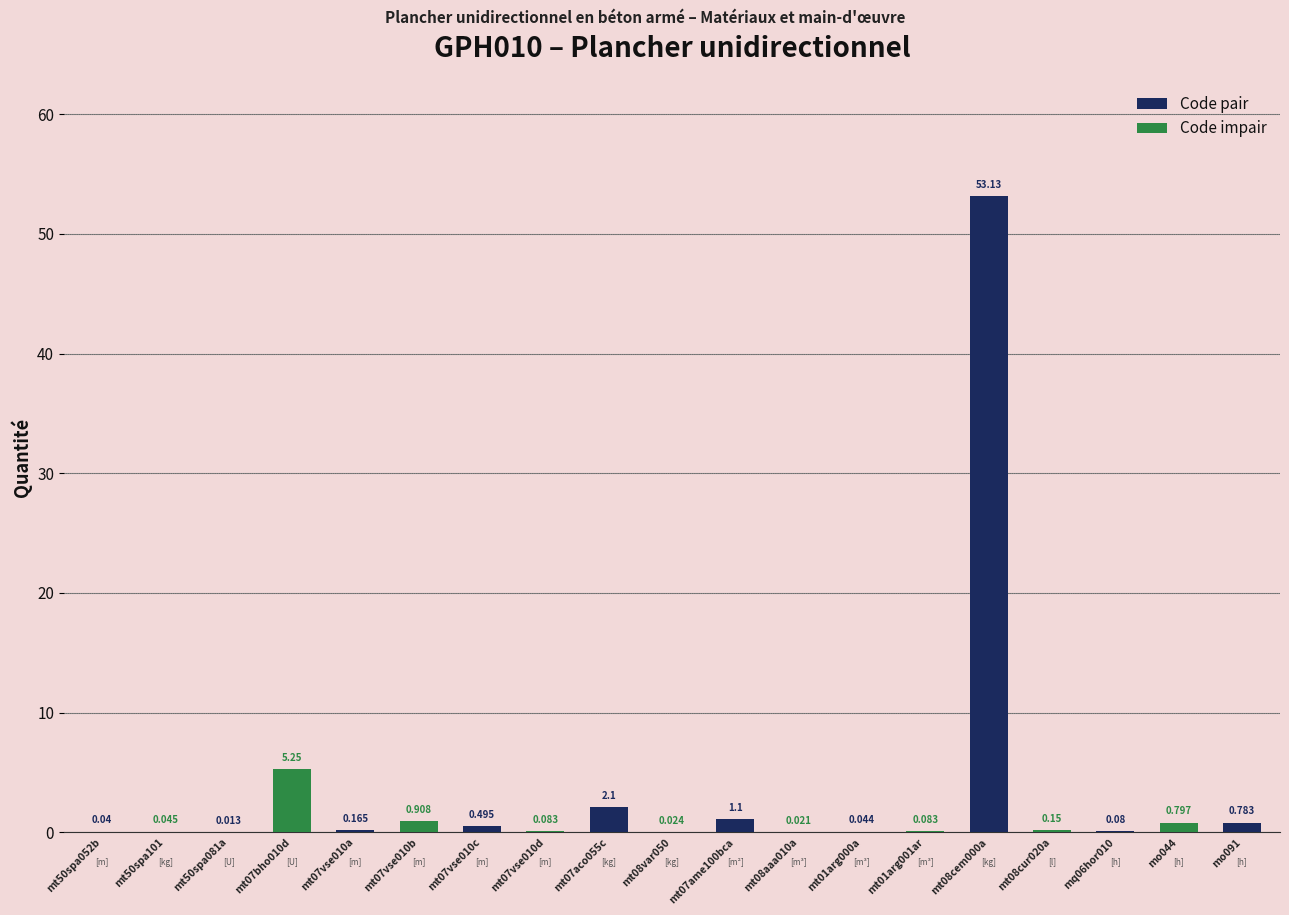

Reading right to left, what are all the values shown in this chart?

mo091=0.8	mo044=0.8	mq06hor010=0.1	mt08cur020a=0.1	mt08cem000a=53.1	mt01arg001ar=0.1	mt01arg000a=0.0	mt08aaa010a=0.0	mt07ame100bca=1.1	mt08var050=0.0	mt07aco055c=2.1	mt07vse010d=0.1	mt07vse010c=0.5	mt07vse010b=0.9	mt07vse010a=0.2	mt07bho010d=5.2	mt50spa081a=0.0	mt50spa101=0.0	mt50spa052b=0.0